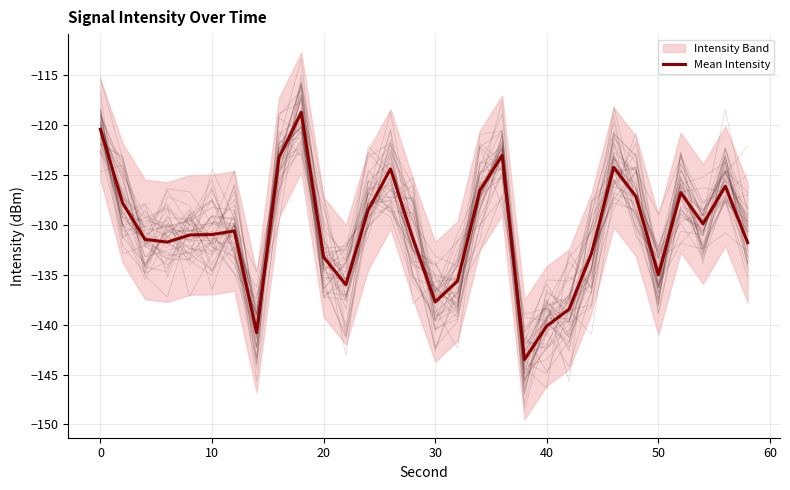

What is the difference between the maximum and minimum values?

24.8